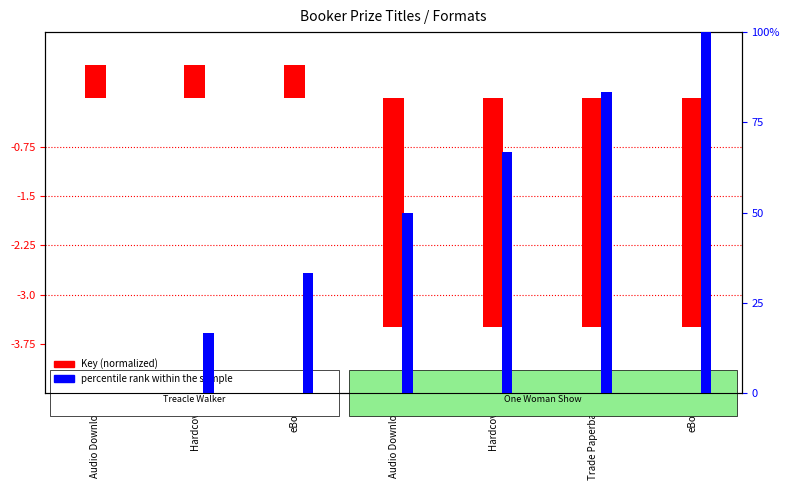

List the series in order of their overall mean, lowest first.

Key (normalized), percentile rank within the sample